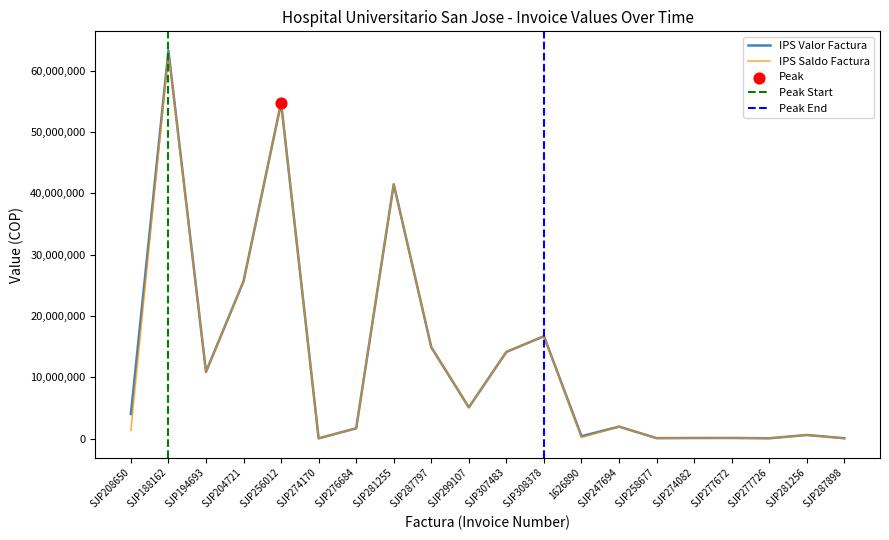

Which series has the largest total across all categories?

IPS Valor Factura